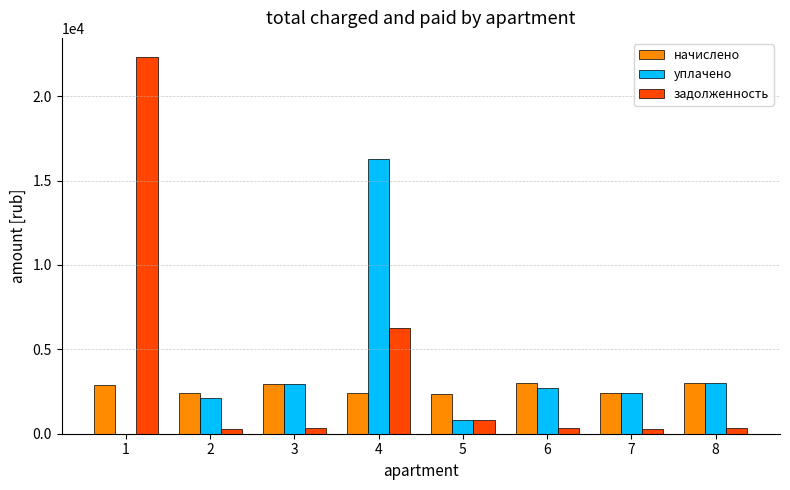

The value of начислено at 2 is 3471.6. True or false?

False